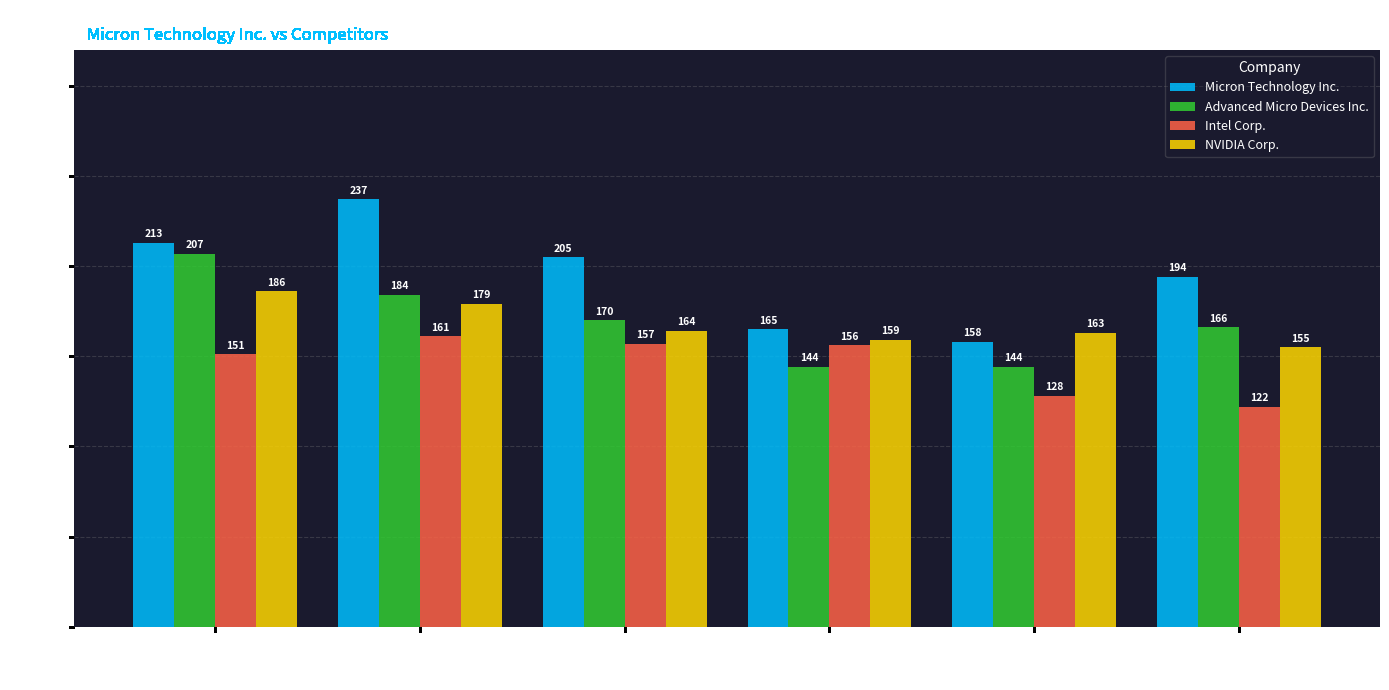

Is the value of Micron Technology Inc. at 2021-09-02 greater than the value of Intel Corp. at 2021-03-04?

Yes